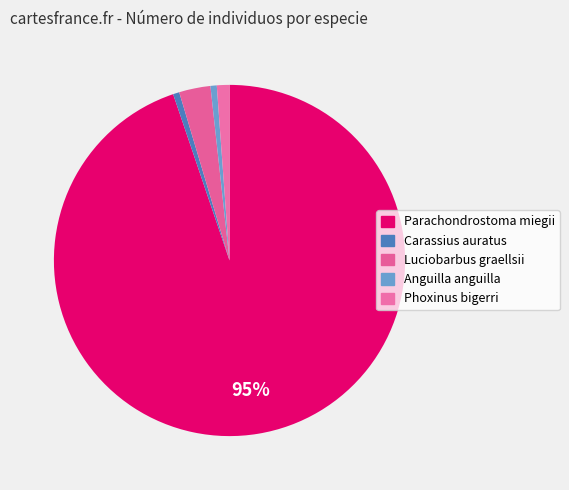

What percentage is NOT represented by Anguilla anguilla?

99.4%